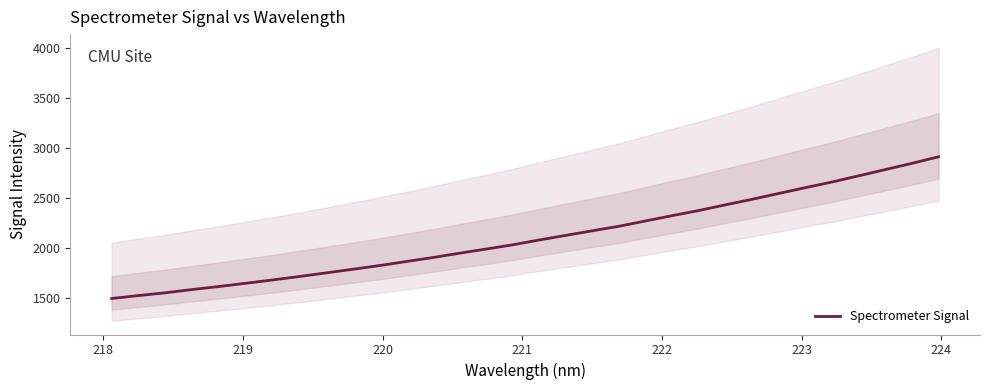

What is the maximum value for Spectrometer Signal?

2912.5